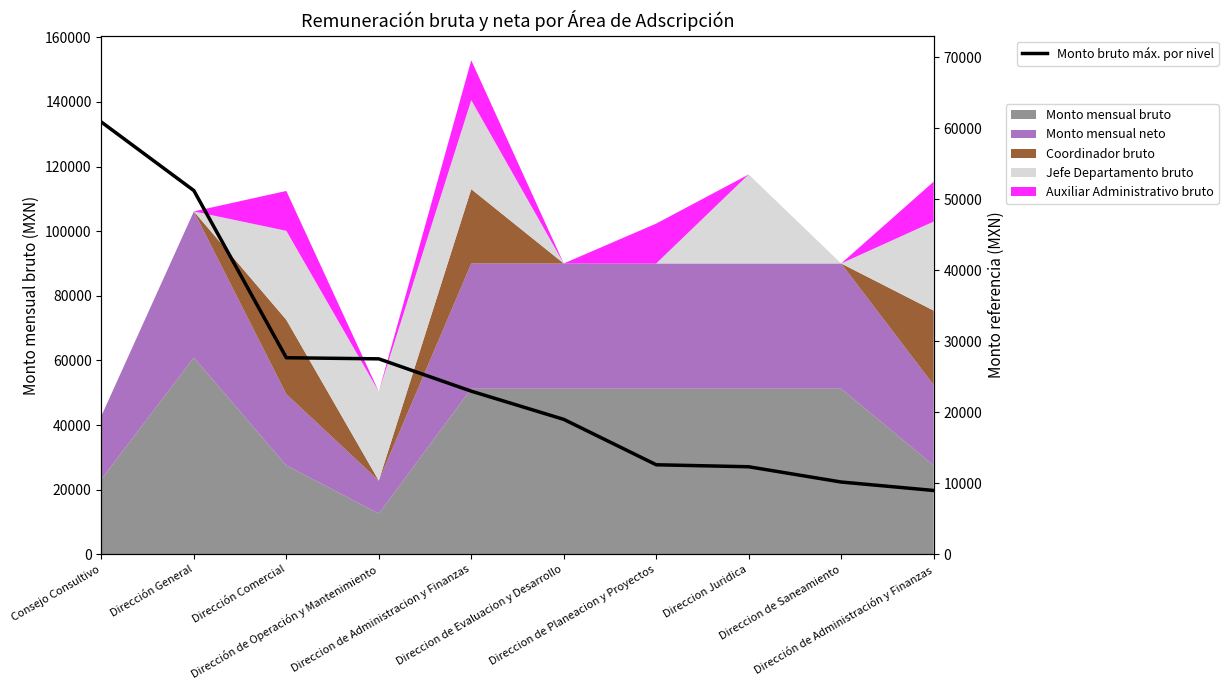

True or false: there are more than 0 points higher than both neighbors.

False